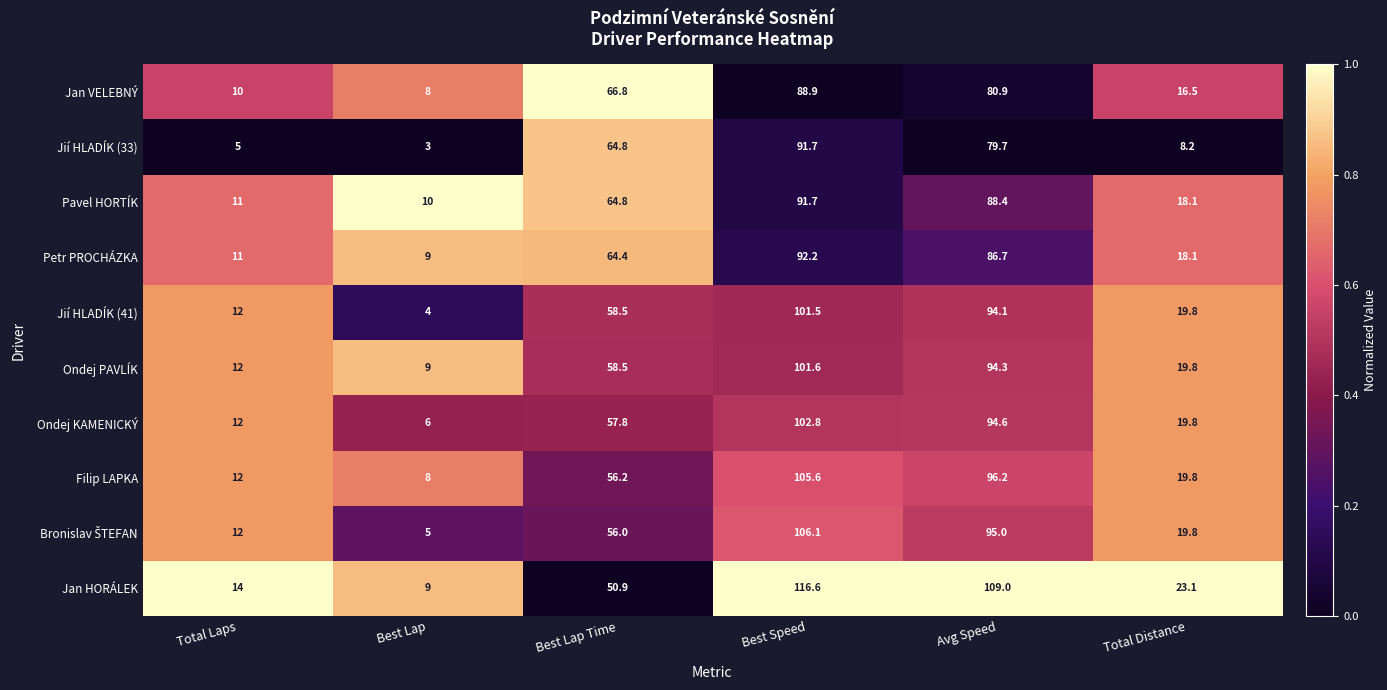

Rank the categories by Jií HLADÍK (41) value from highest to lowest.

Best Speed, Avg Speed, Best Lap Time, Total Distance, Total Laps, Best Lap